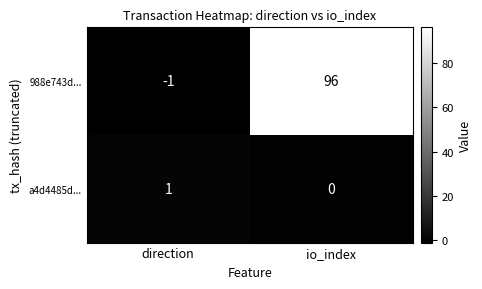

At how many categories does at least one series exceed 14?

1